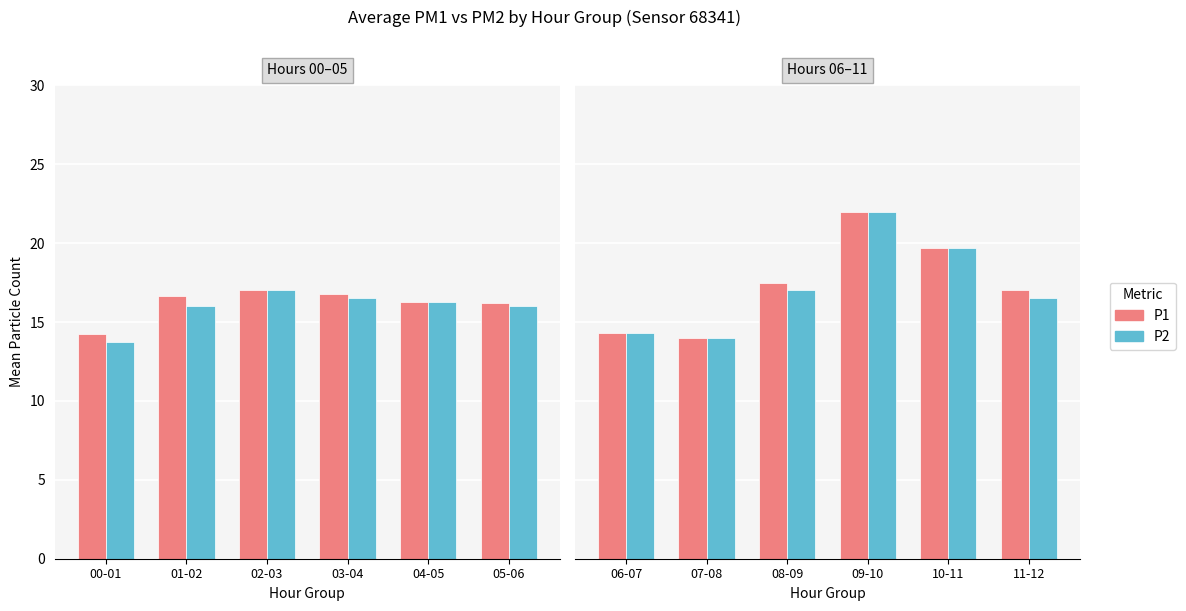

What are all the series names shown in the legend?

P1, P2